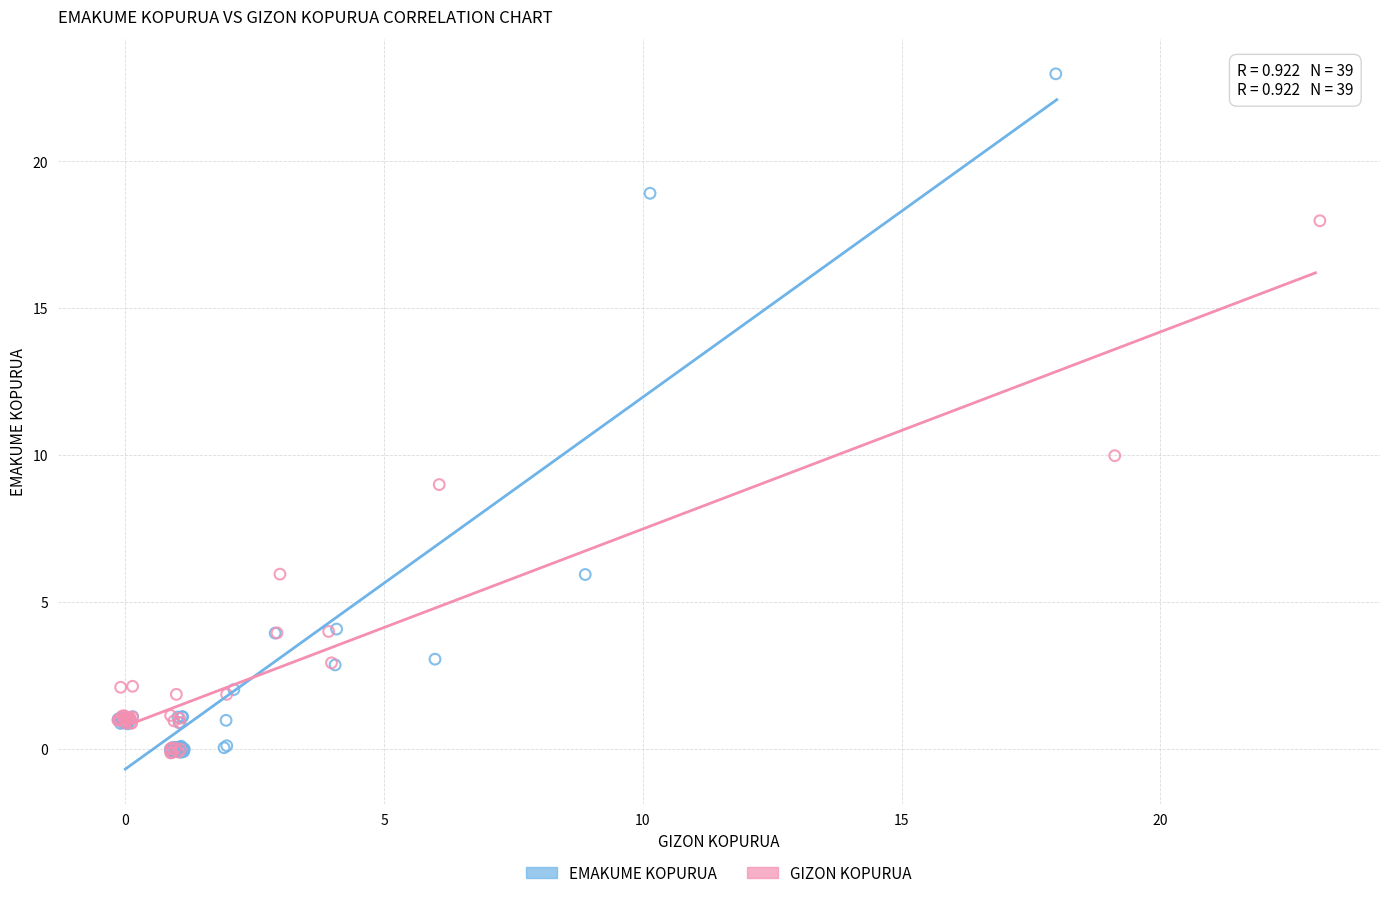

Which series has the widest spread of Y values?

EMAKUME KOPURUA